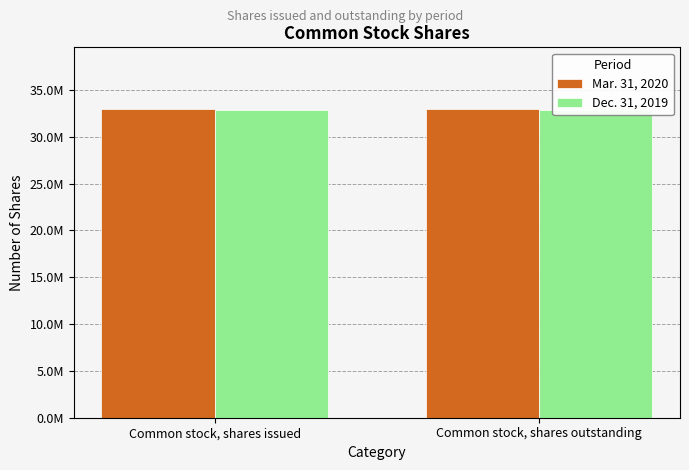

Reading right to left, what are all the values shown in this chart?

Mar. 31, 2020: Common stock, shares outstanding=32967350	Common stock, shares issued=32967350
Dec. 31, 2019: Common stock, shares outstanding=32861842	Common stock, shares issued=32861842